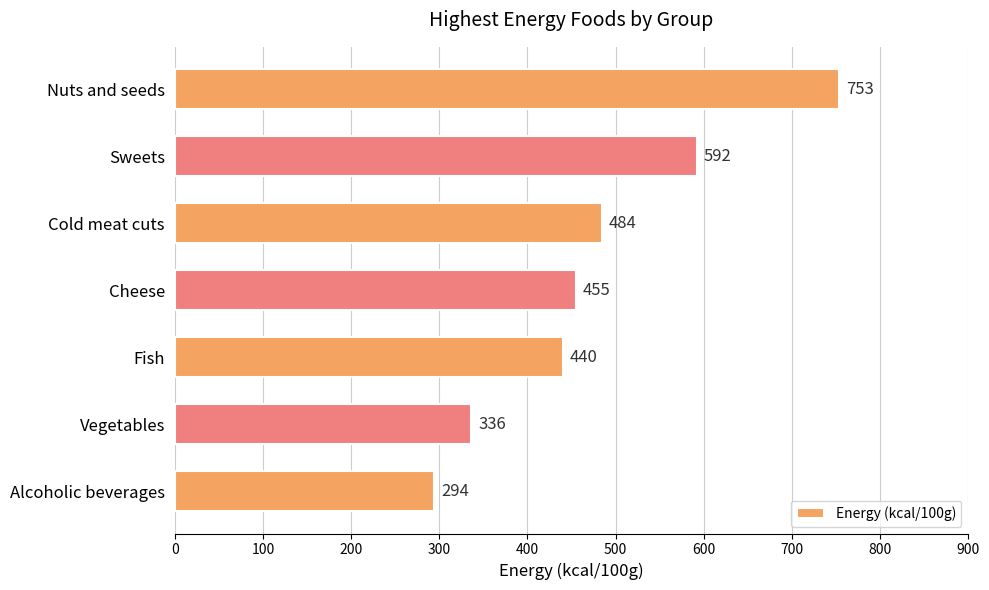

Reading bottom to top, what are all the values shown in this chart?

Alcoholic beverages=294	Vegetables=336	Fish=440	Cheese=455	Cold meat cuts=484	Sweets=592	Nuts and seeds=753